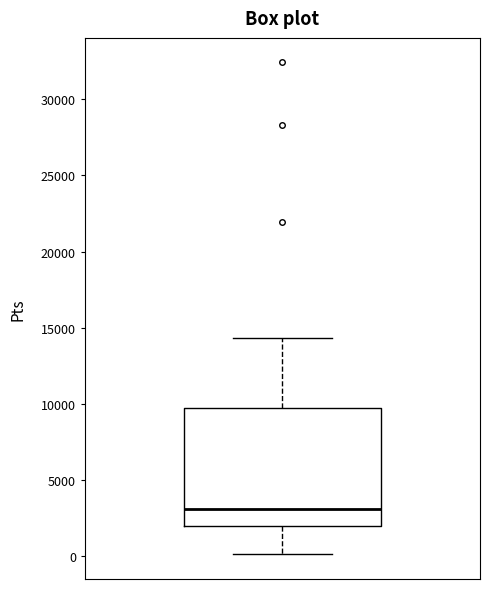

Where is the upper edge of the box on the y-axis? The values are not printed on the chart, so give them approximately, as read against the axis.

9500